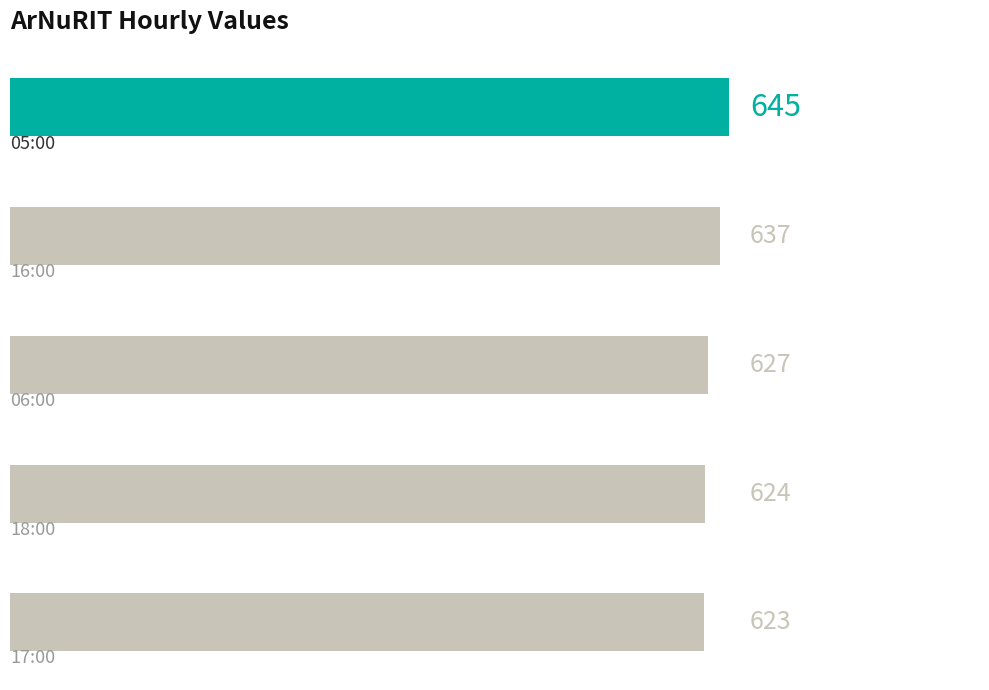

Count the number of data series in this chart.

1